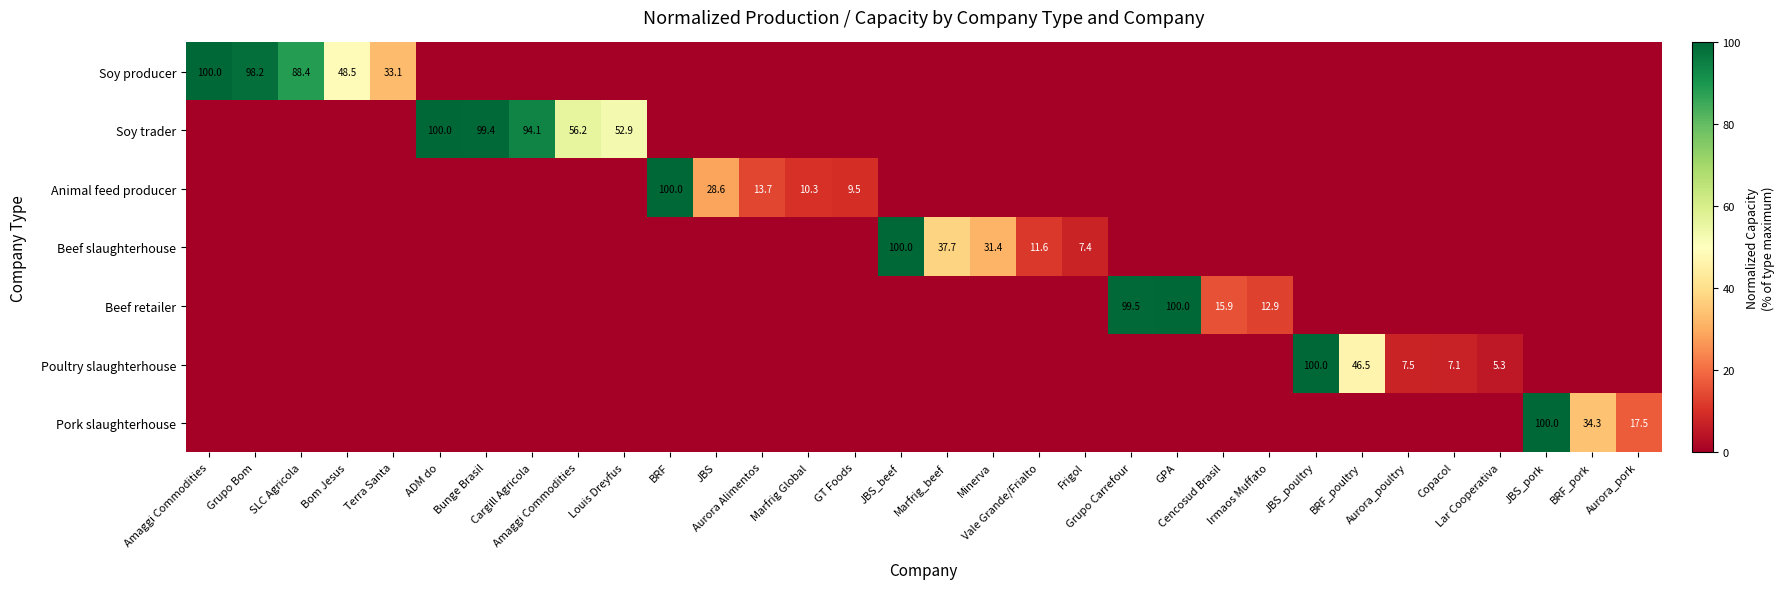

How many data points in Beef retailer are above 0?

4